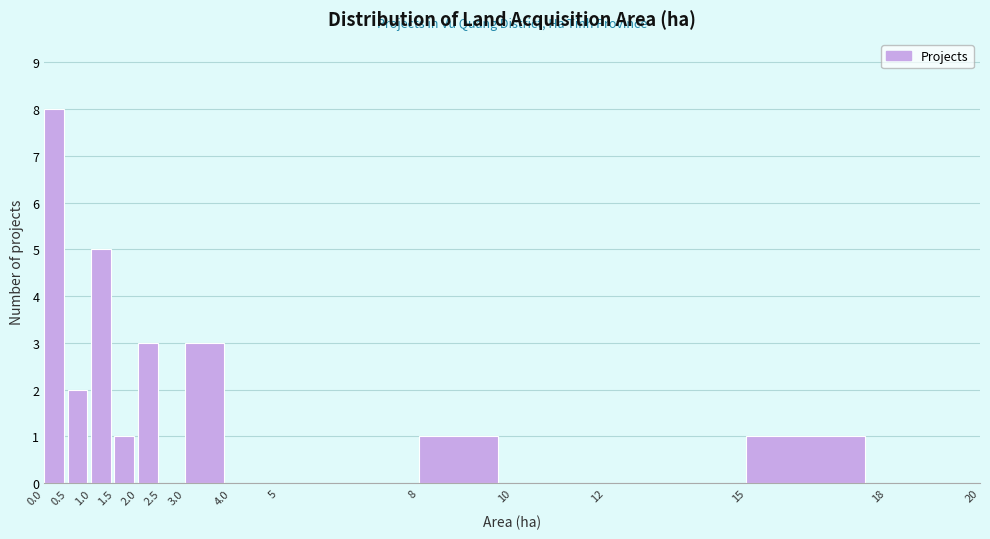

Reading left to right, list every bar in this chart as the range it spans on the x-axis followed by its height. The values are not printed on the chart, so give them approximately, as read against the axis.

0.0 to 0.5: 8
0.5 to 1.0: 2
1.0 to 1.5: 5
1.5 to 2.0: 1
2.0 to 2.5: 3
2.5 to 3.0: 0
3.0 to 4.0: 3
4.0 to 5: 0
5 to 8: 0
8 to 10: 1
10 to 12: 0
12 to 15: 0
15 to 18: 1
18 to 20: 0